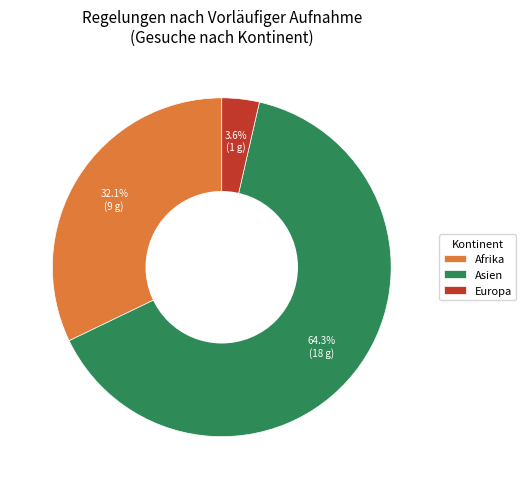

Which has a higher value, Europa or Asien?

Asien